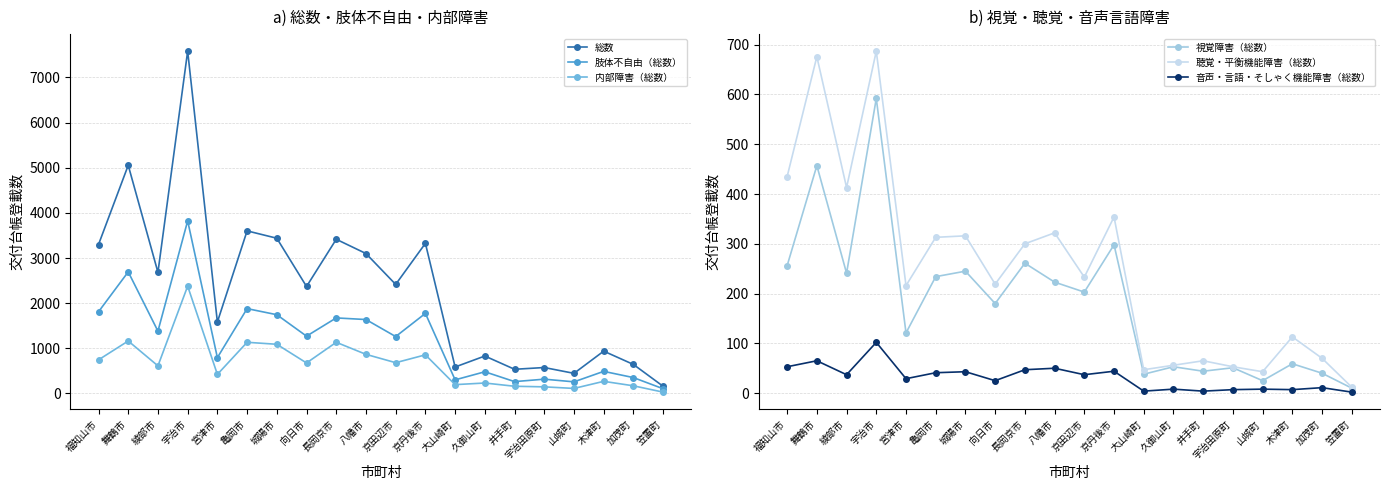

The 聴覚・平衡機能障害（総数） series shows 219 at 向日市. True or false?

True